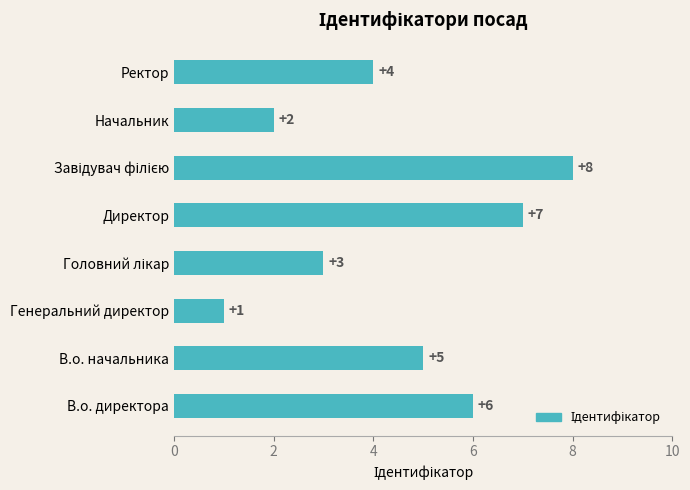

What is the sum of all values?

36